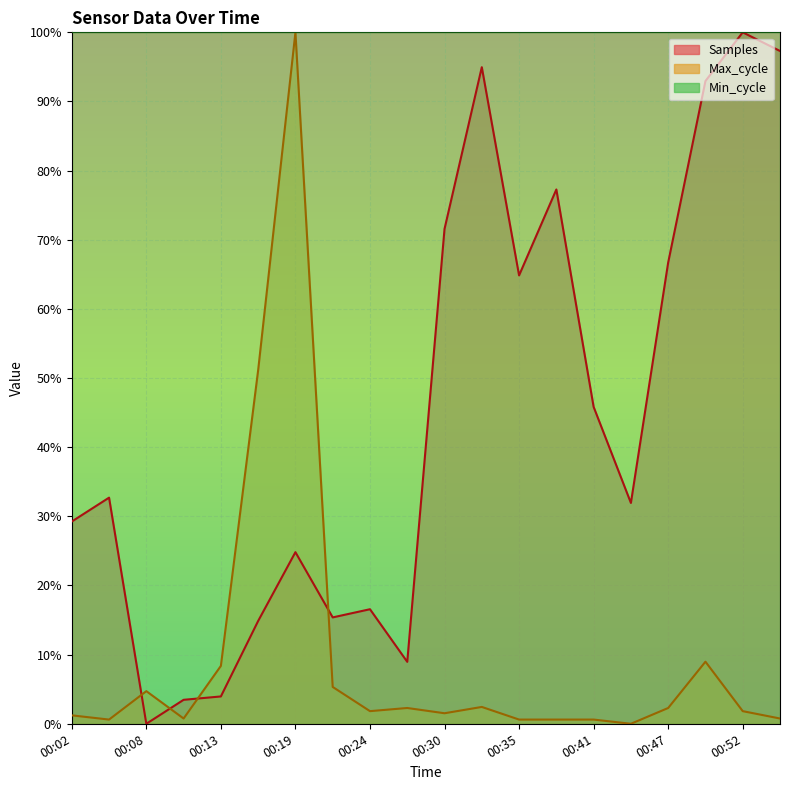

How many categories are shown in the chart?

20